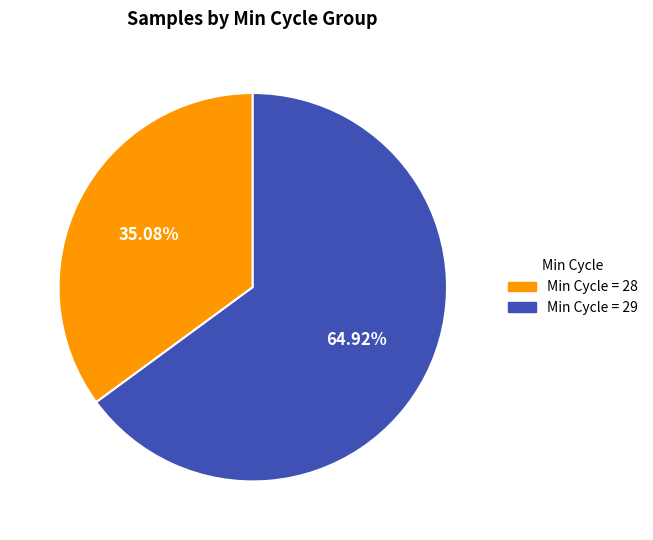

Count the number of slices in the pie.

2